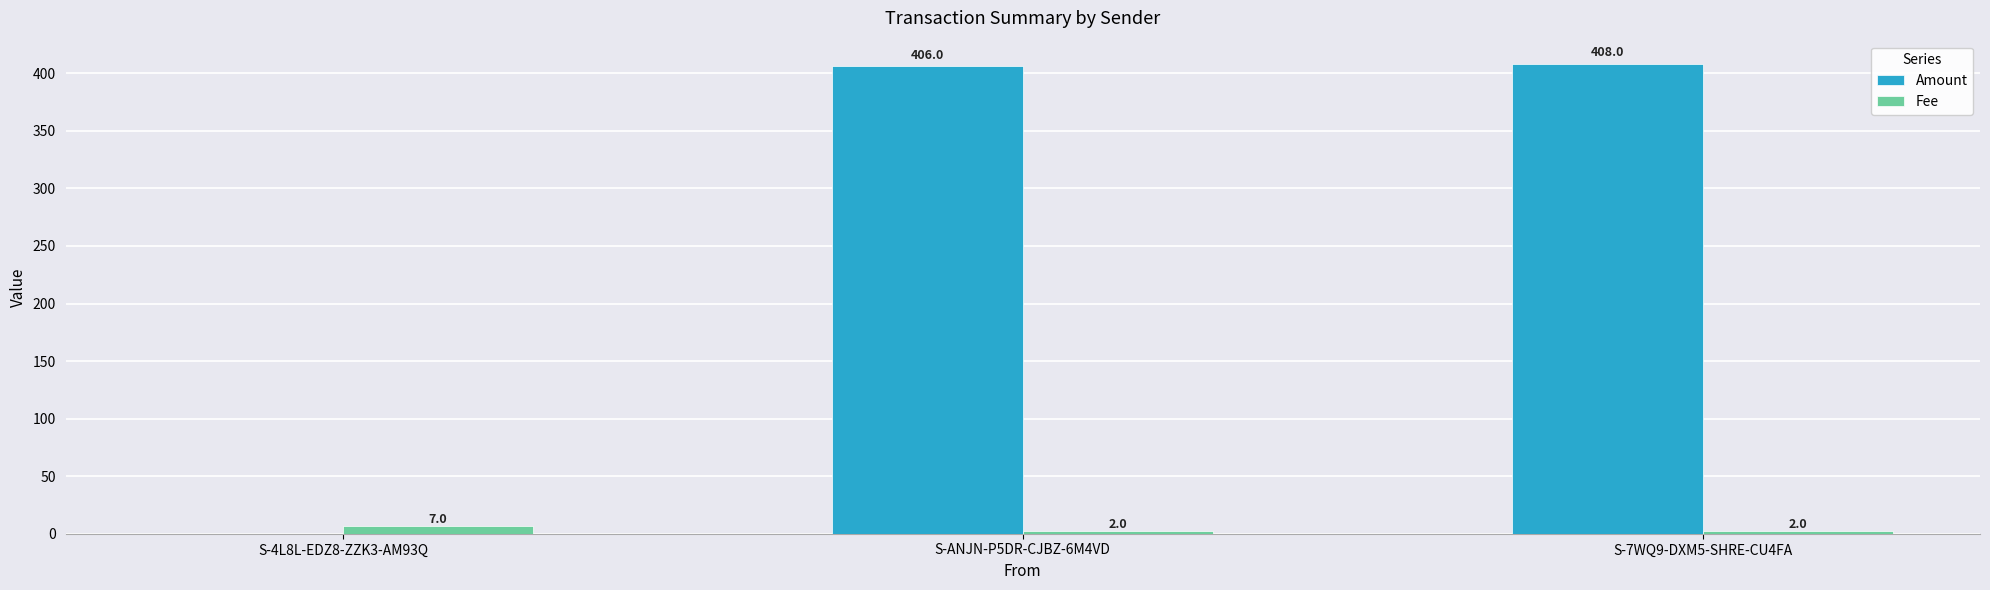

Reading left to right, list all the values displayed in this chart.

Amount: S-4L8L-EDZ8-ZZK3-AM93Q=0	S-ANJN-P5DR-CJBZ-6M4VD=406	S-7WQ9-DXM5-SHRE-CU4FA=408
Fee: S-4L8L-EDZ8-ZZK3-AM93Q=7	S-ANJN-P5DR-CJBZ-6M4VD=2	S-7WQ9-DXM5-SHRE-CU4FA=2